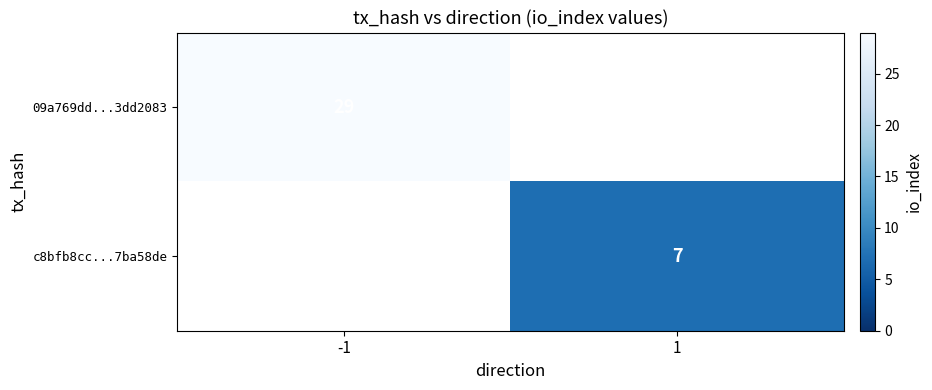

At how many categories does at least one series exceed 10?

1